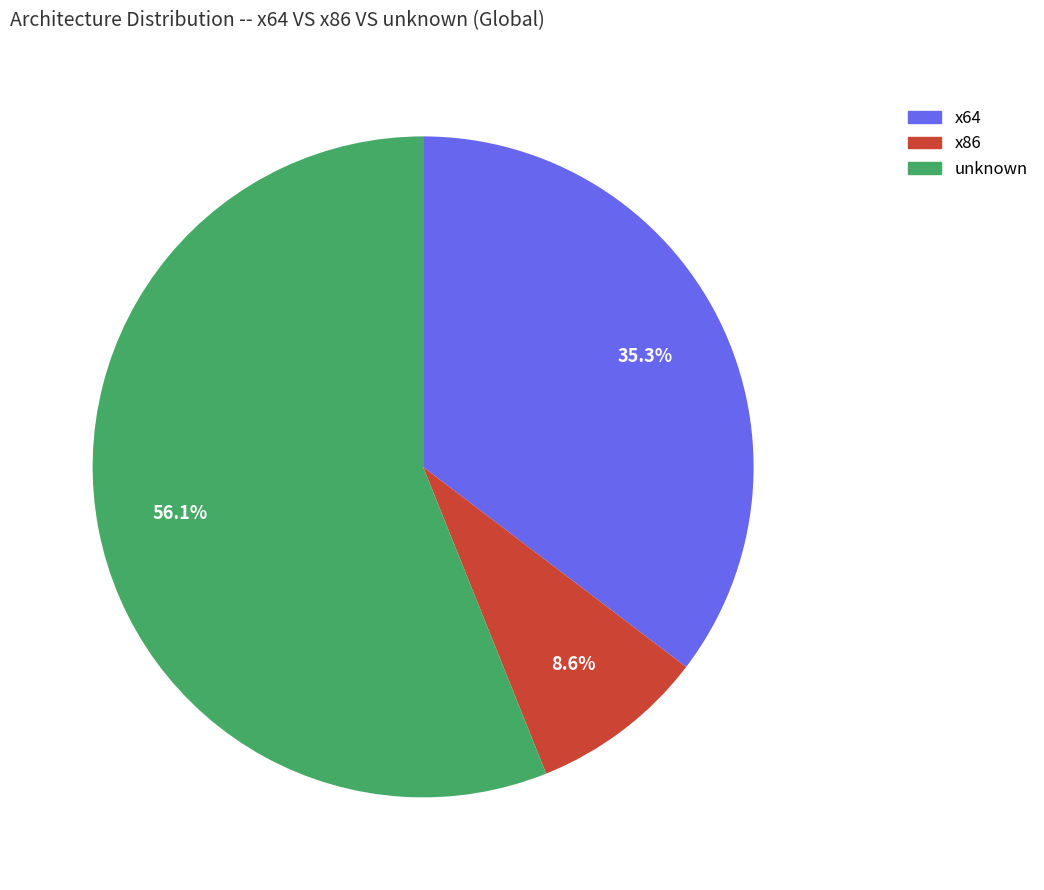

Does any single category account for the majority?

Yes